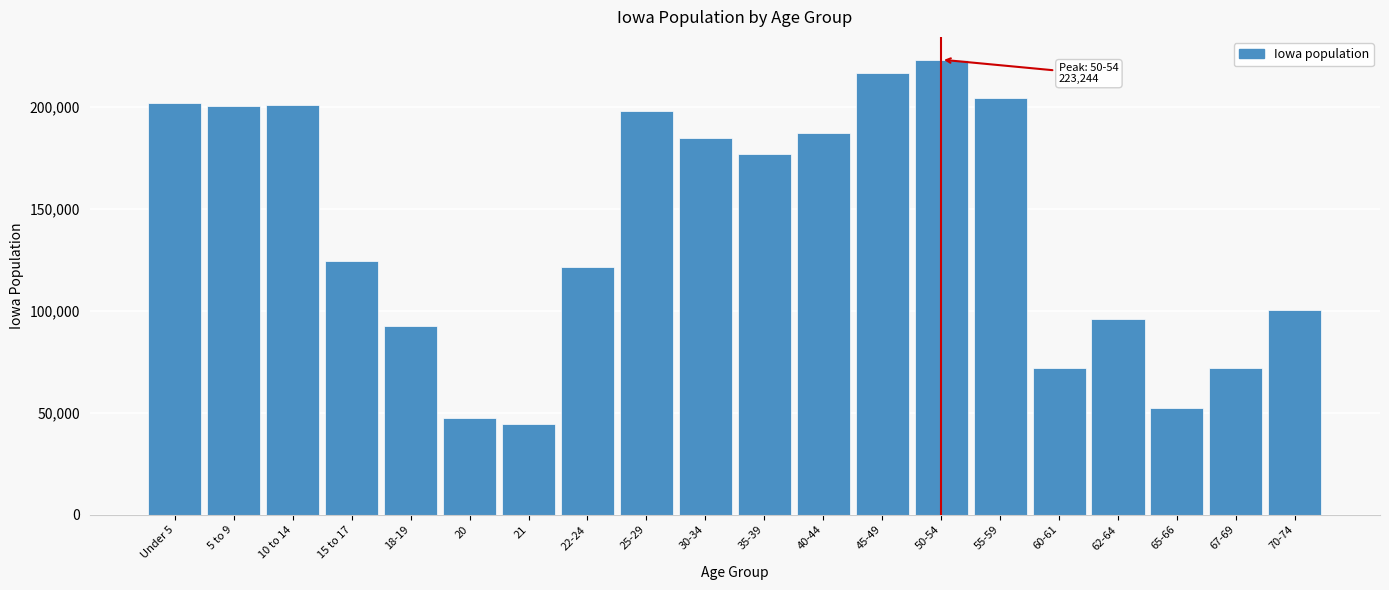

Is it true that the value at 25-29 is 197843?

True